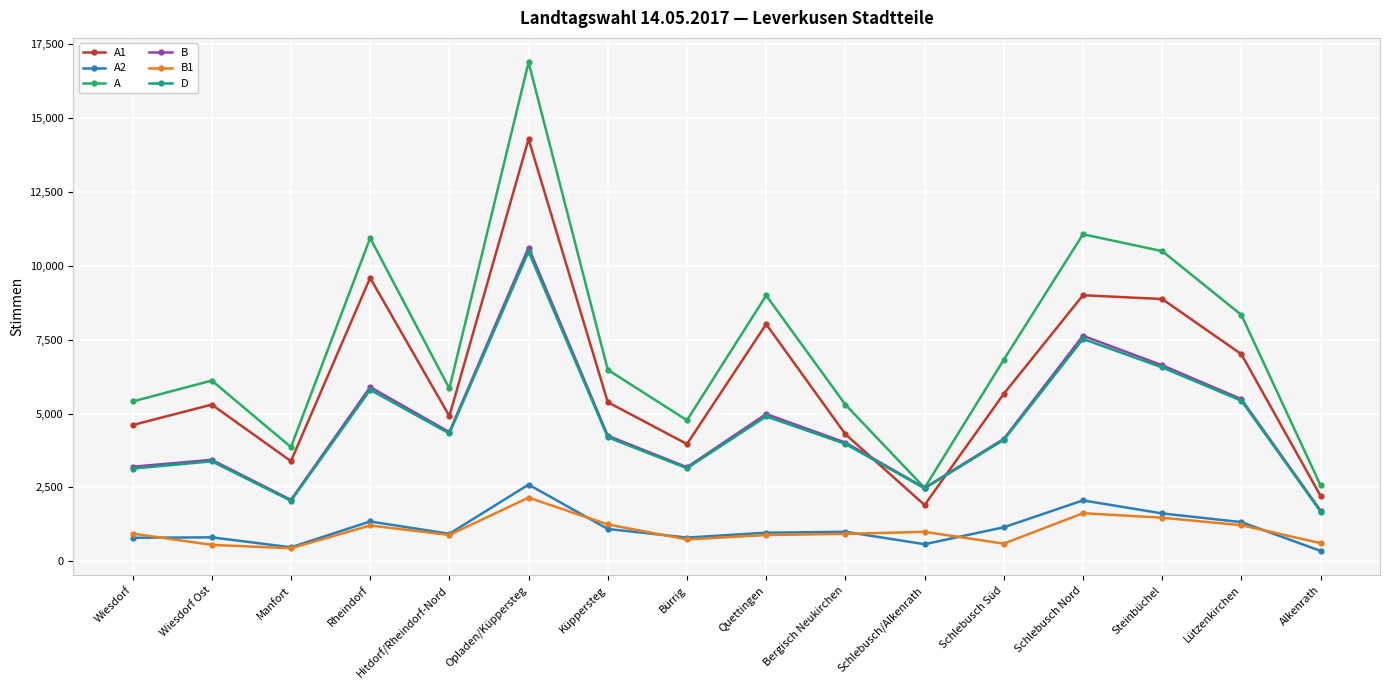

What value does the D series have at Lützenkirchen?

5435